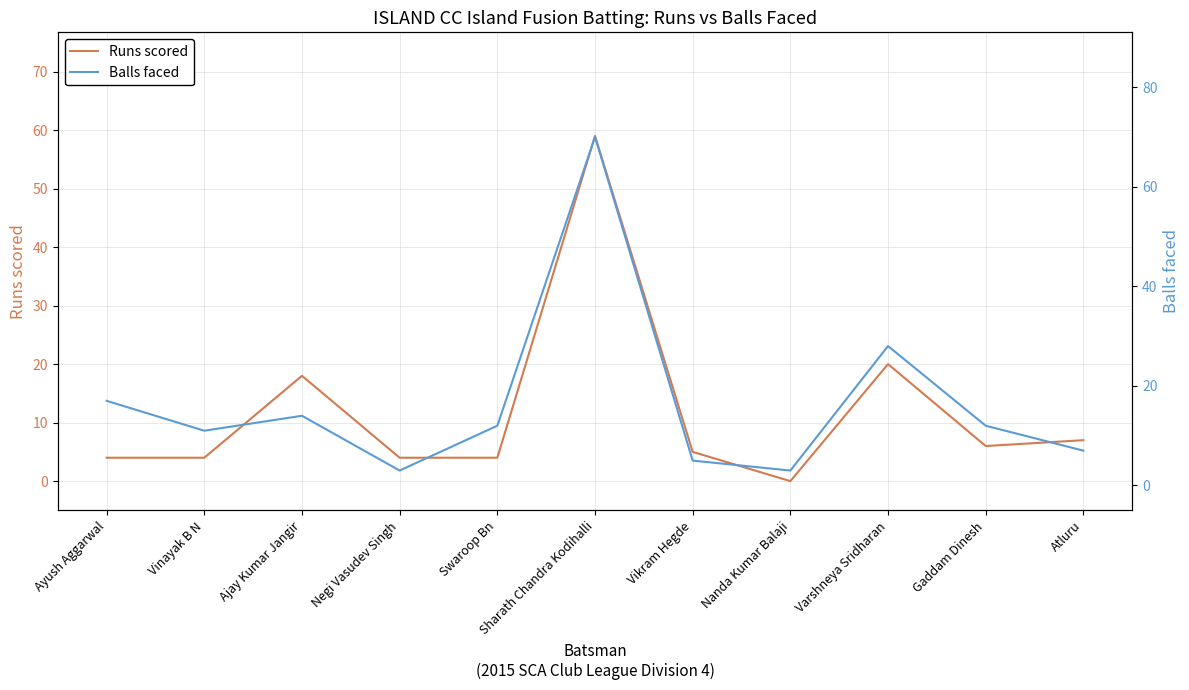

Reading right to left, list all the values displayed in this chart.

Runs scored: 7	6	20	0	5	59	4	4	18	4	4
Balls faced: 7	12	28	3	5	70	12	3	14	11	17